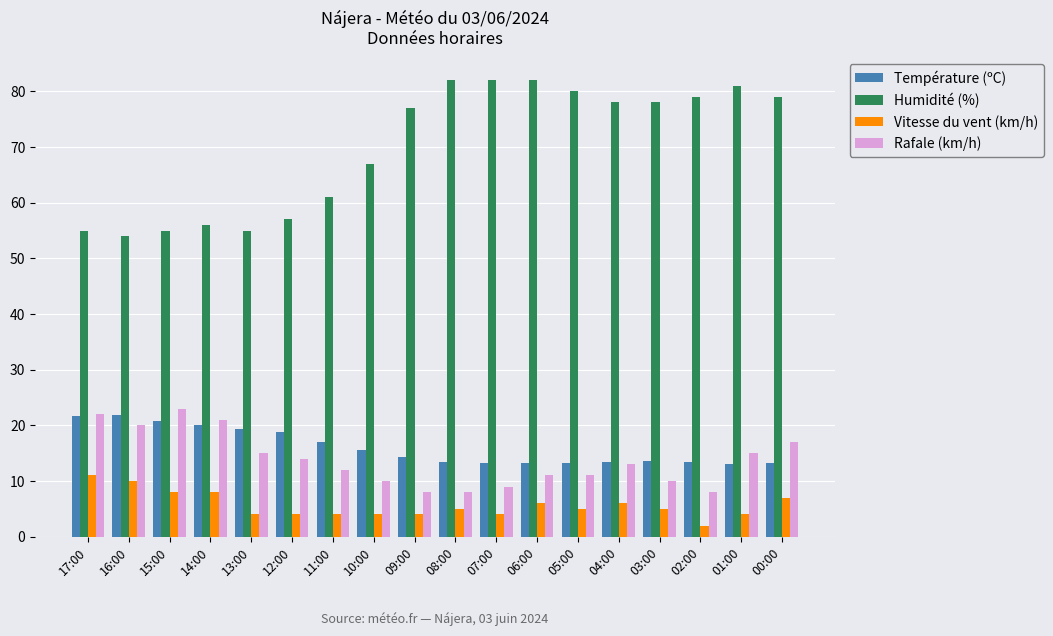

At how many categories does at least one series exceed 59?

12